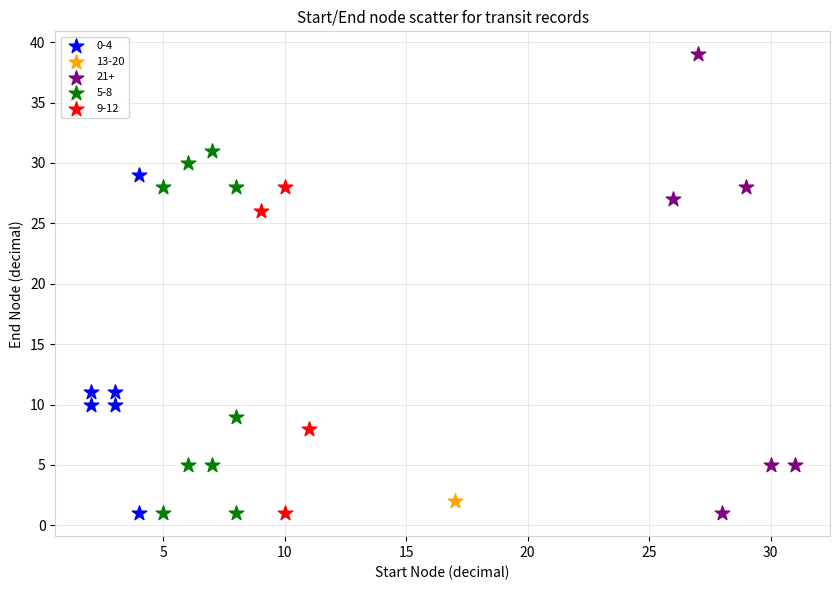

Which series contains the highest Y value?

21+